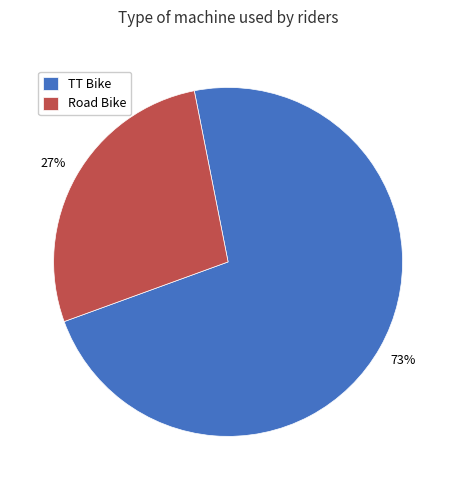

To the nearest percent, what percentage of the pie is TT Bike?

73%